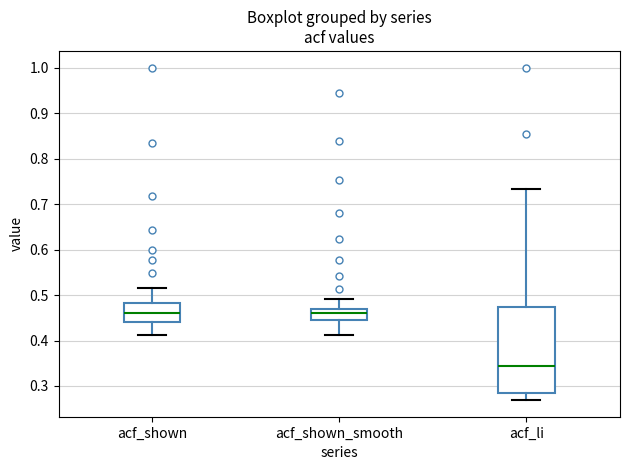

Where does the median line of the box for acf_shown sit on the y-axis? The values are not printed on the chart, so give them approximately, as read against the axis.

0.46